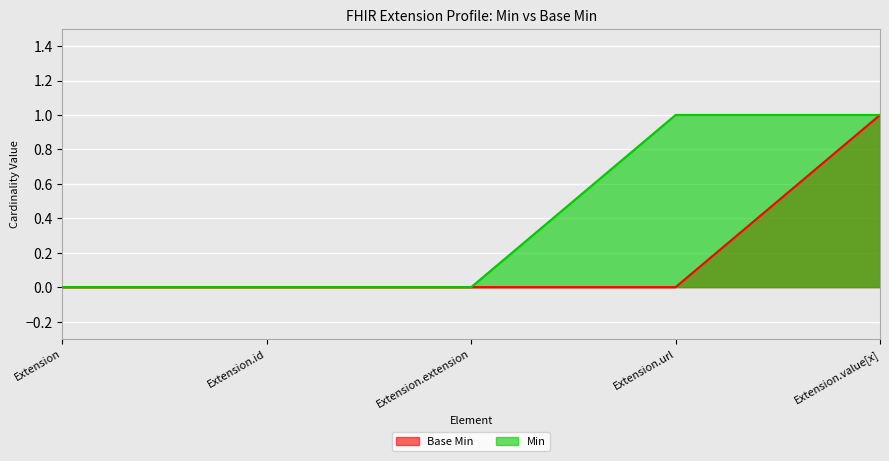

What position from the right is Extension?

5